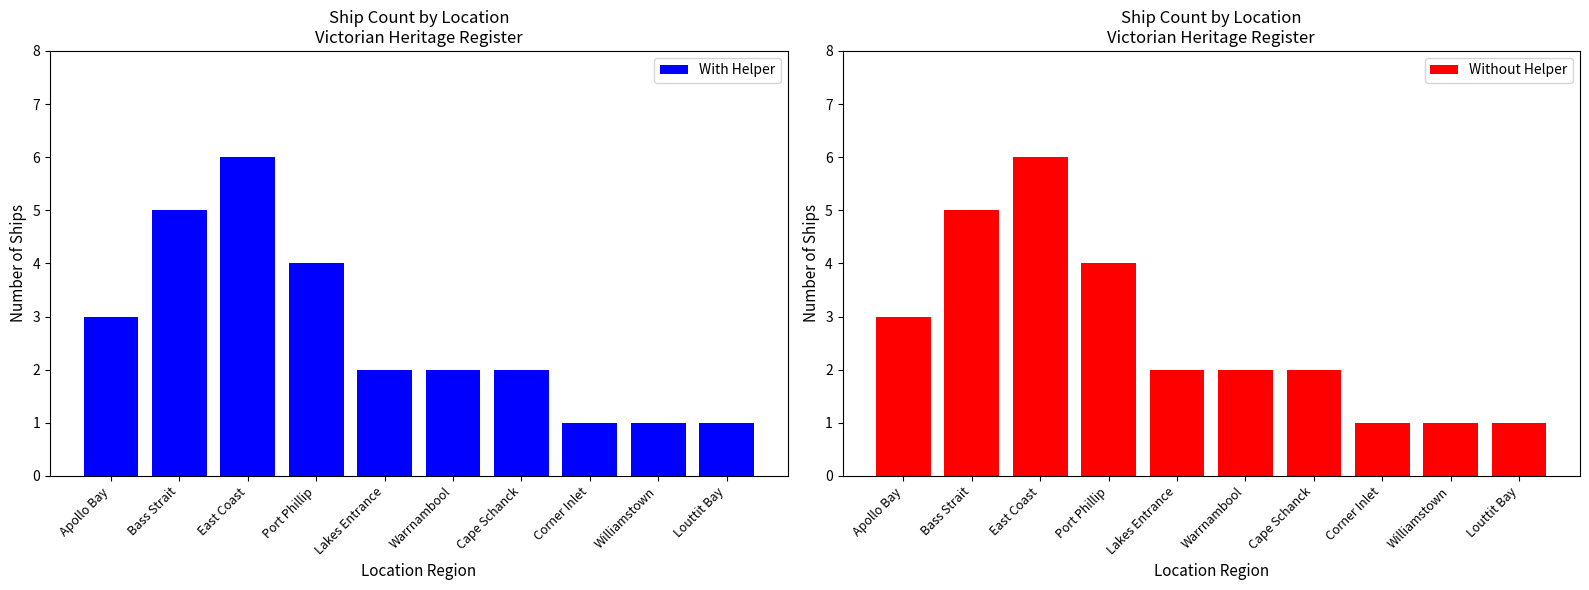

Is it true that With Helper equals 2 at Warrnambool?

True